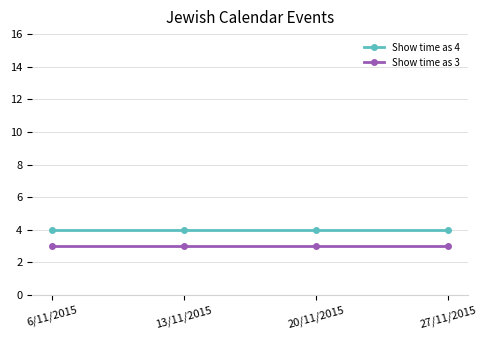

Reading left to right, list all the values displayed in this chart.

Show time as 4: 6/11/2015=4	13/11/2015=4	20/11/2015=4	27/11/2015=4
Show time as 3: 6/11/2015=3	13/11/2015=3	20/11/2015=3	27/11/2015=3